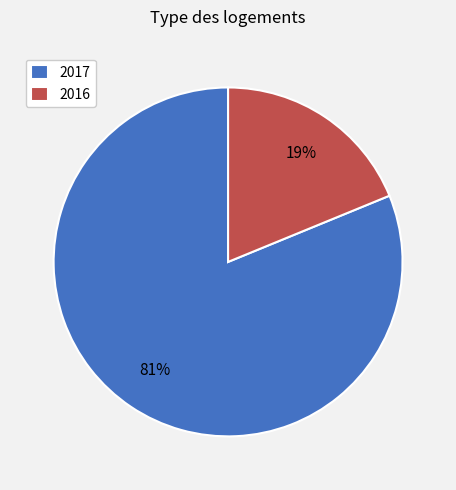

Is the sum of 2016 and 2017 greater than half?

Yes